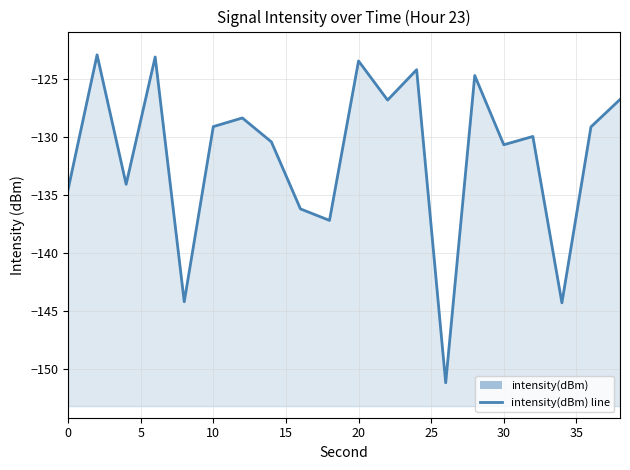

What is the difference between the values at 15 and 10?

3.4